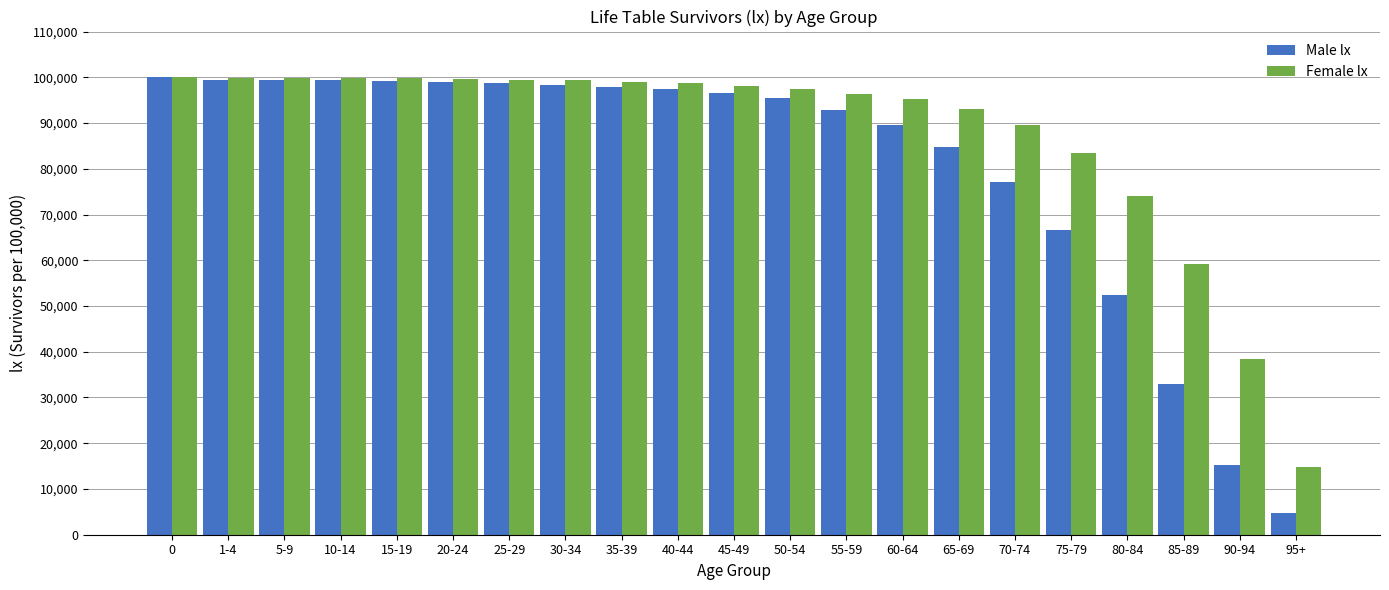

True or false: Male lx has a value of 98661 at 25-29.

True